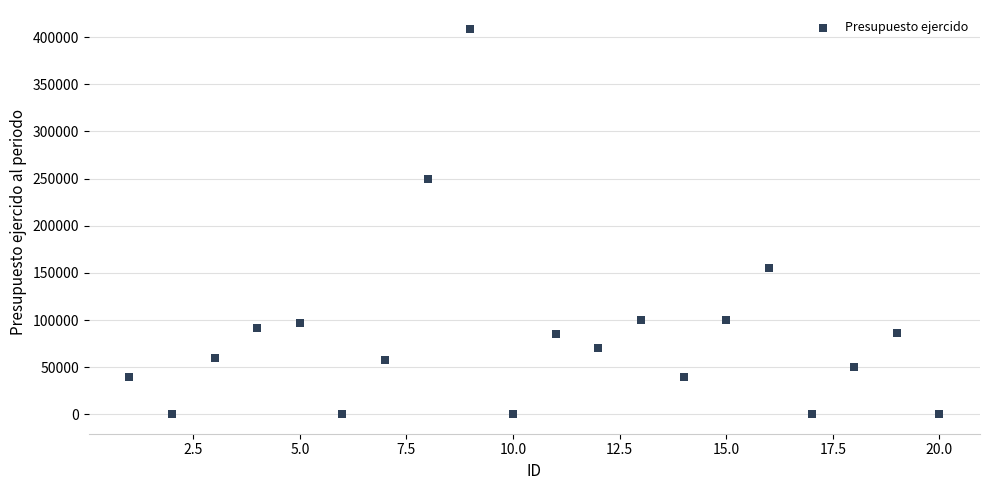

What is the range of X values (max minus min)?

19.0